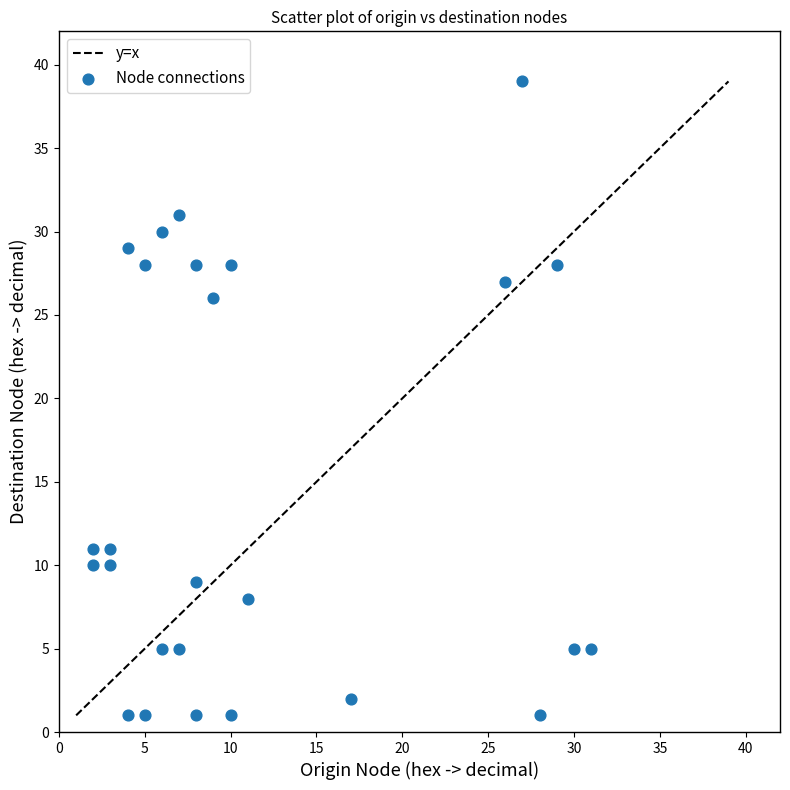

What is the range of X values (max minus min)?

29